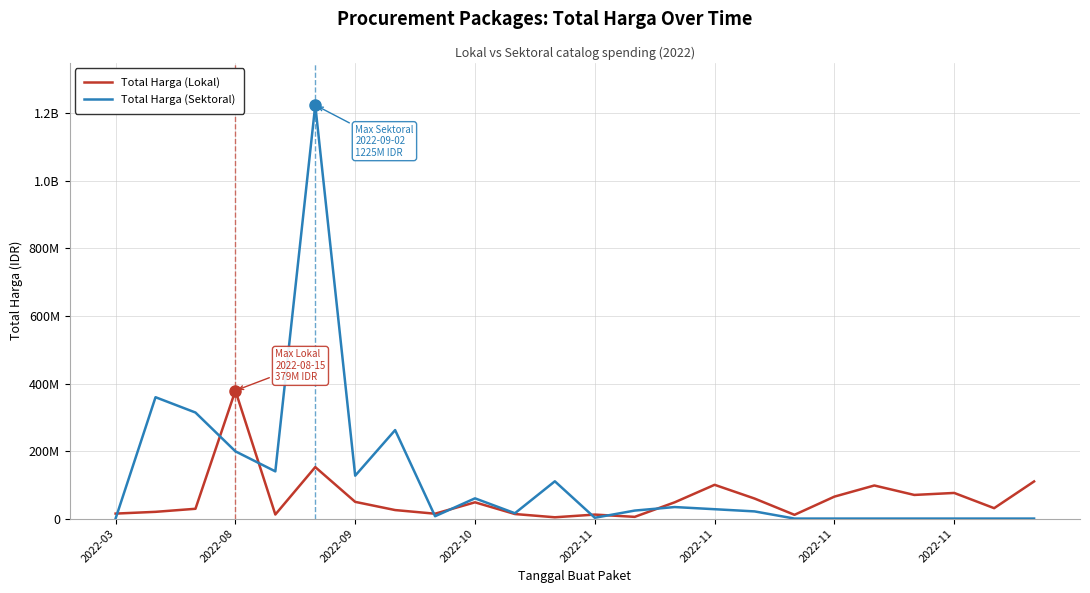

At which label does Total Harga (Sektoral) reach its minimum?

2022-03